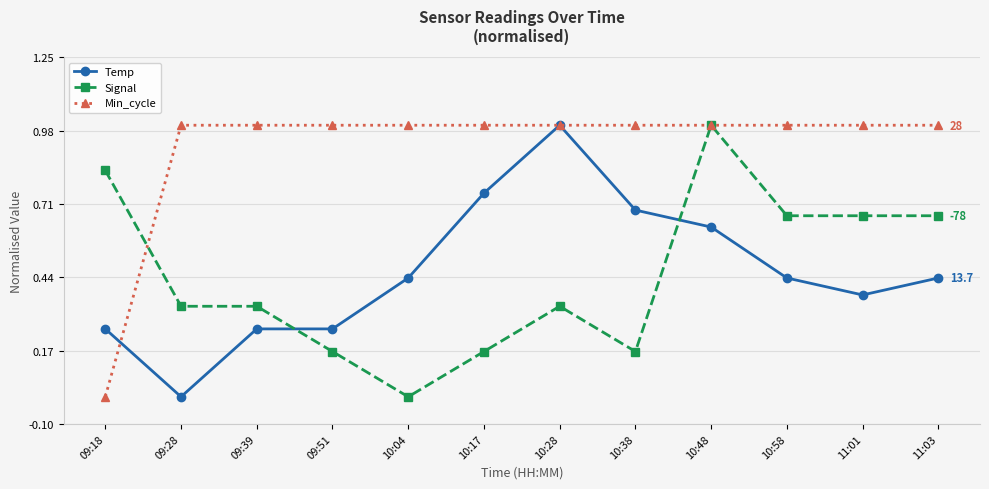

True or false: Temp has a value of 0.6 at 11:03.

False